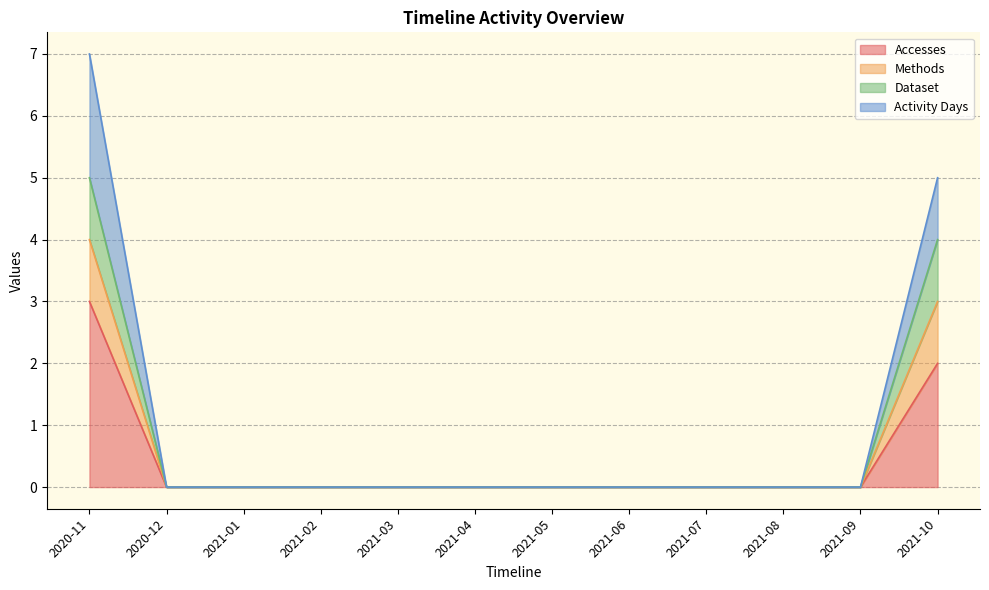

Is it true that Methods equals 2 at 2021-05?

False